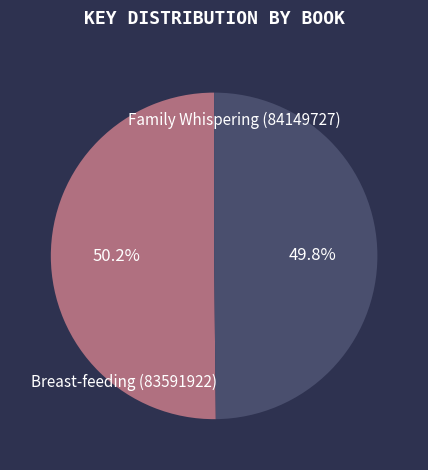

To the nearest percent, what is the average slice percentage?

50%